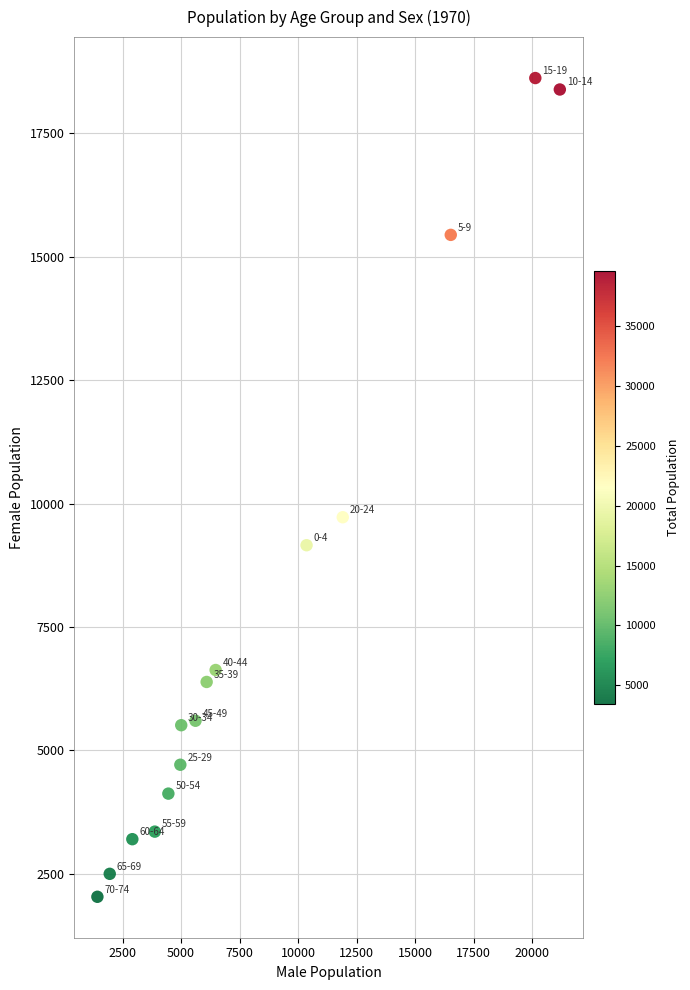

What Y value in the scatter plot is closest to 10329?

9725